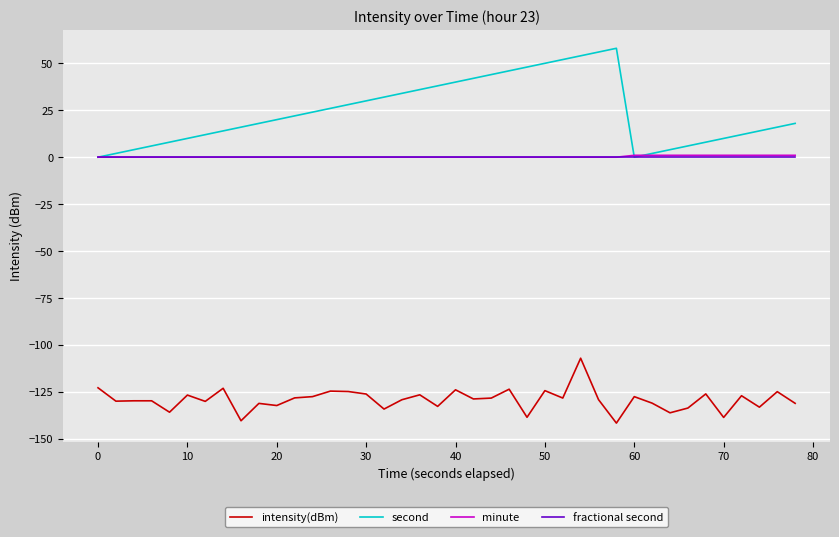

True or false: fractional second and intensity(dBm) intersect in this chart.

False